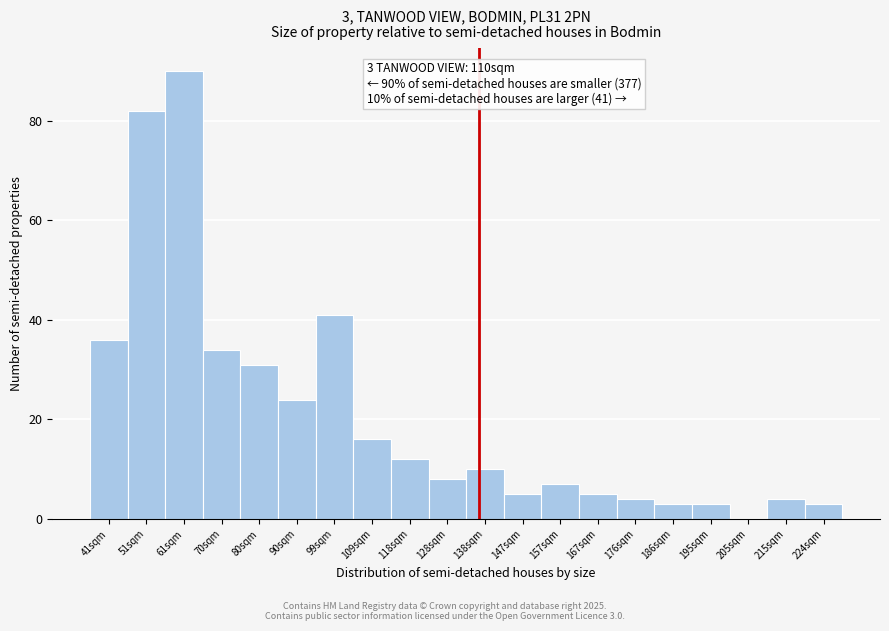

Reading left to right, extract all data points from this chart.

41sqm=36	51sqm=82	61sqm=90	70sqm=34	80sqm=31	90sqm=24	99sqm=41	109sqm=16	118sqm=12	128sqm=8	138sqm=10	147sqm=5	157sqm=7	167sqm=5	176sqm=4	186sqm=3	195sqm=3	205sqm=0	215sqm=4	224sqm=3